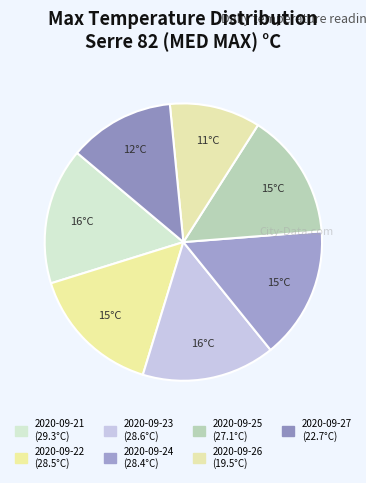

What portion of the pie excludes 2020-09-24?

84.6%